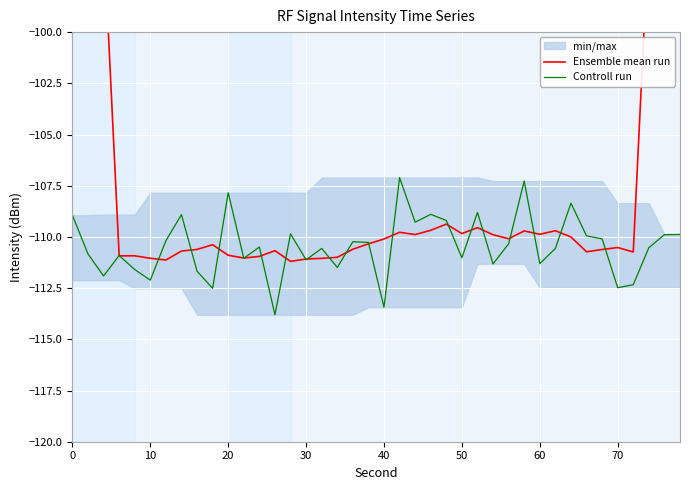

What is the highest value of the Controll run series?

-107.1